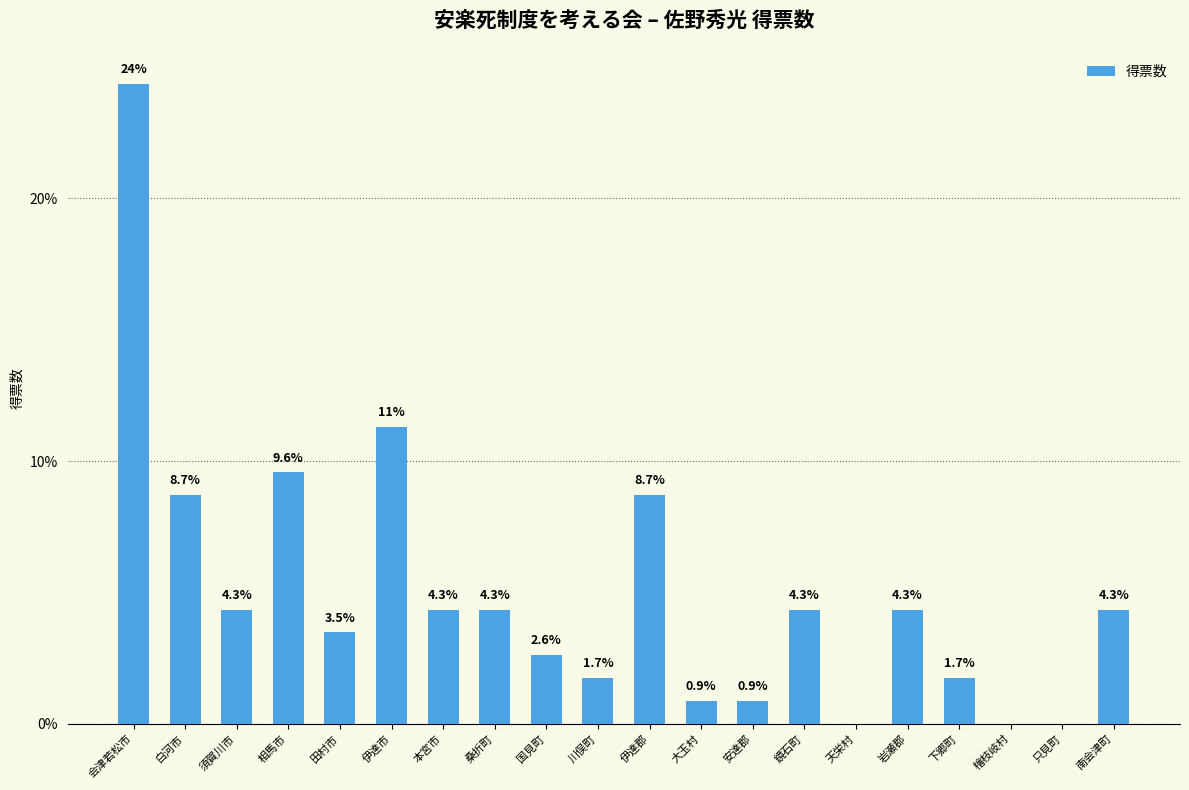

What is the sum of the values at 南会津町 and 相馬市?

13.9